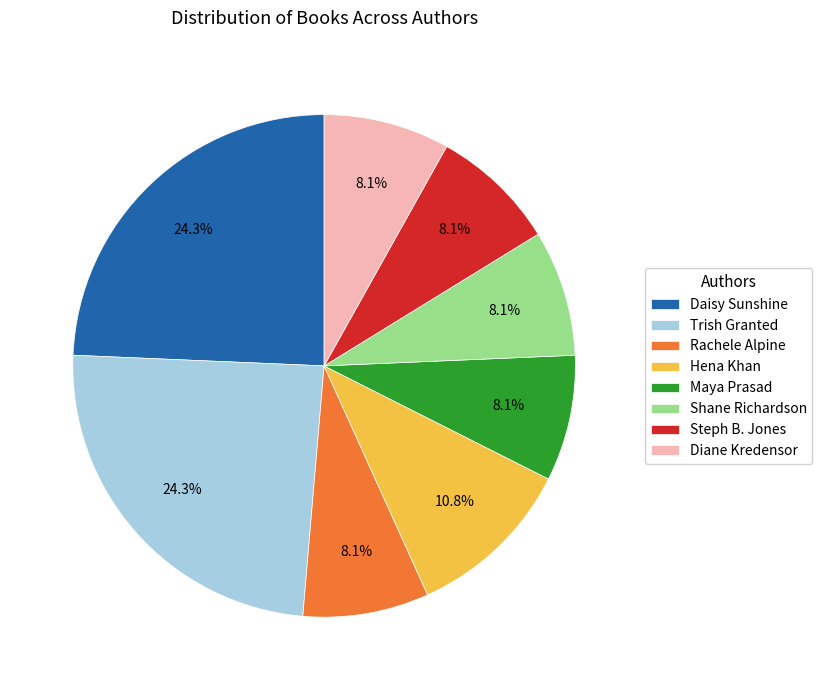

Does Trish Granted represent more than half of the total?

No